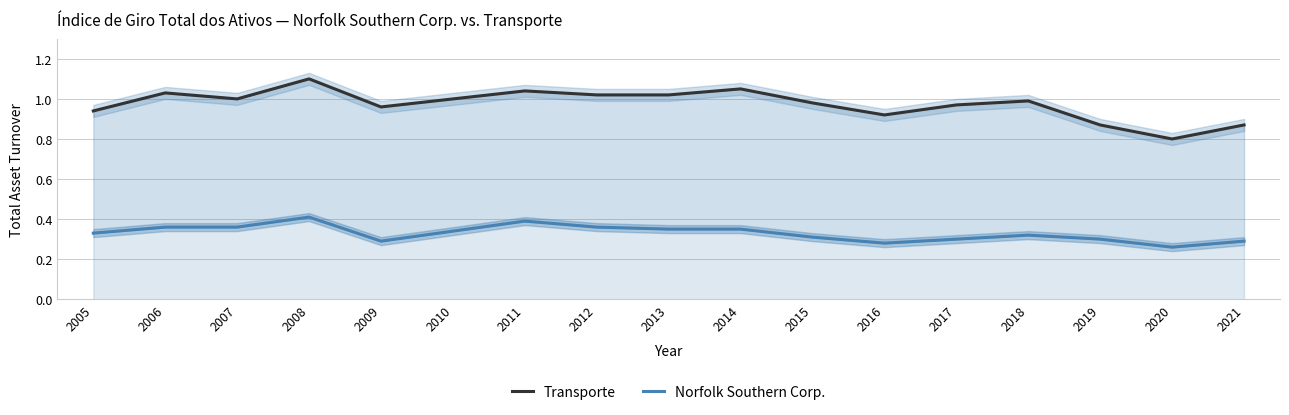

Between 2018 and 2016, which is larger?

2018